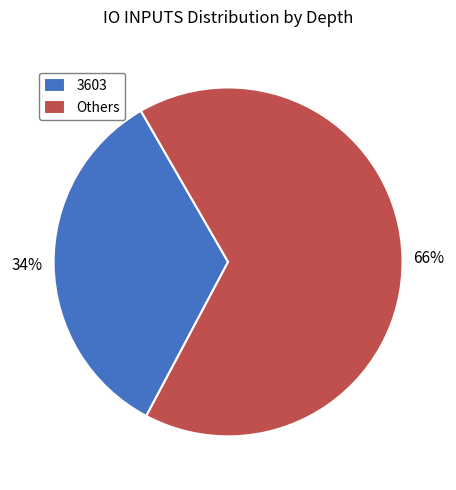

Between 3603 and Others, which is larger?

Others